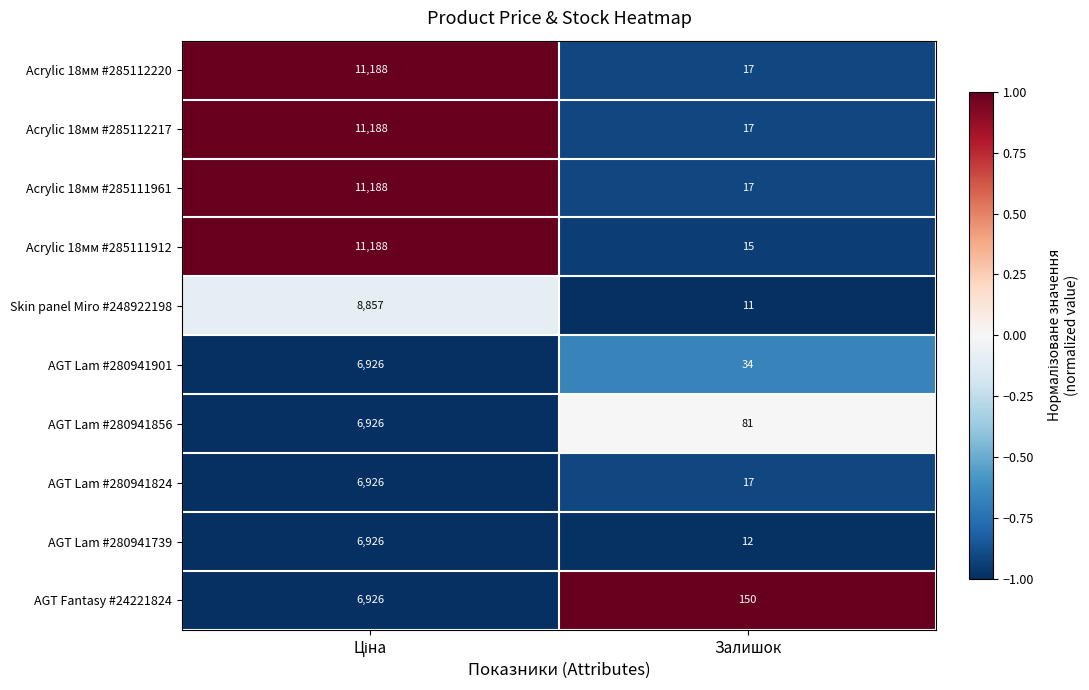

What is the difference between the highest and lowest values at Залишок?

139